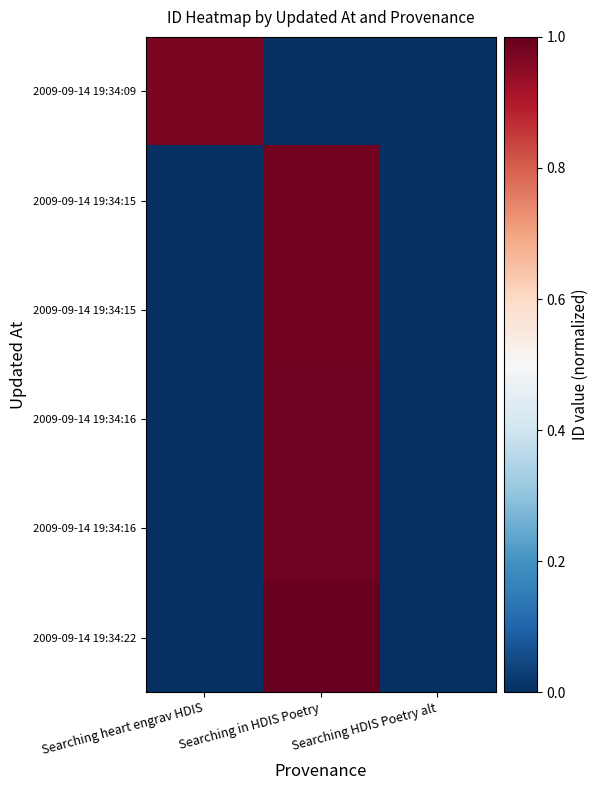

What is the spread (max minus min) of values at Searching in HDIS Poetry?

1.0